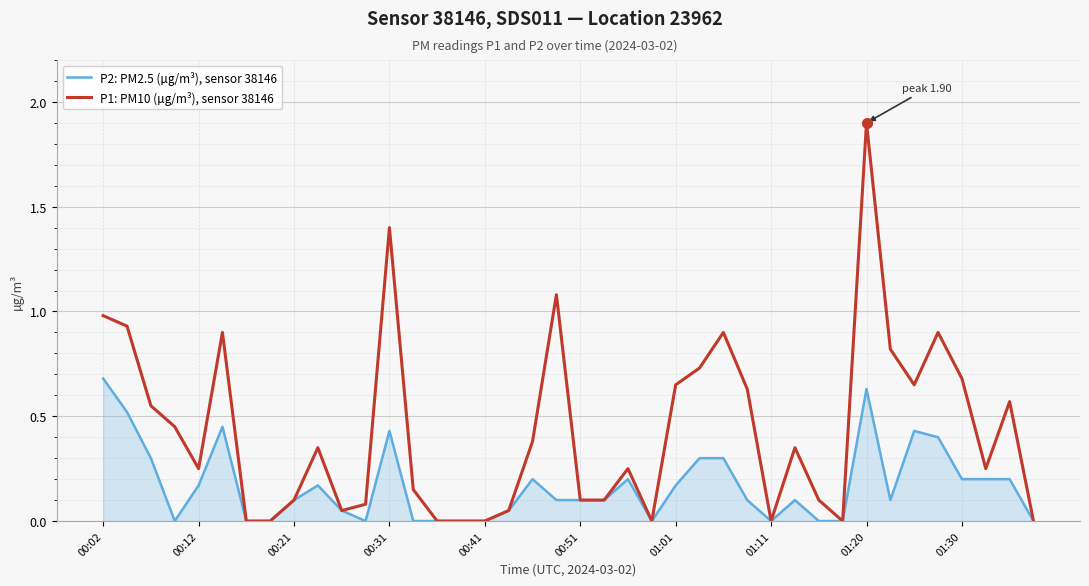

Which series has the largest total across all categories?

P1: PM10 (µg/m³), sensor 38146